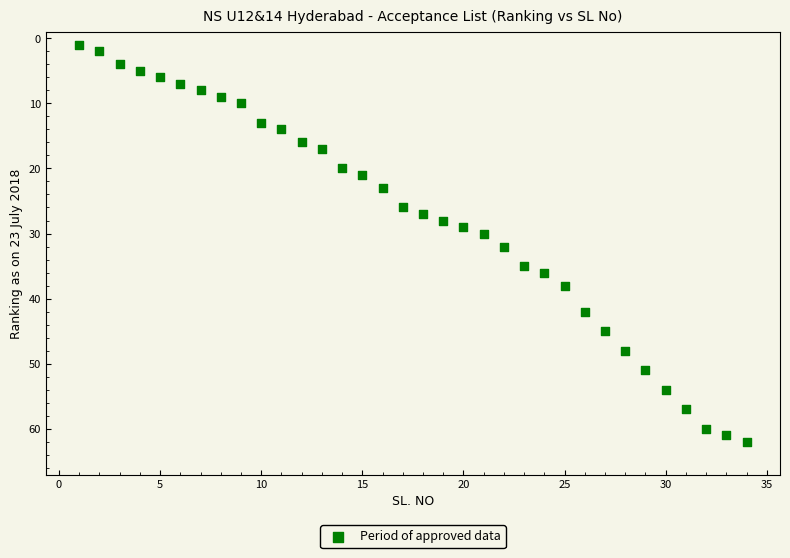

What is the range of Y values (max minus min)?

61